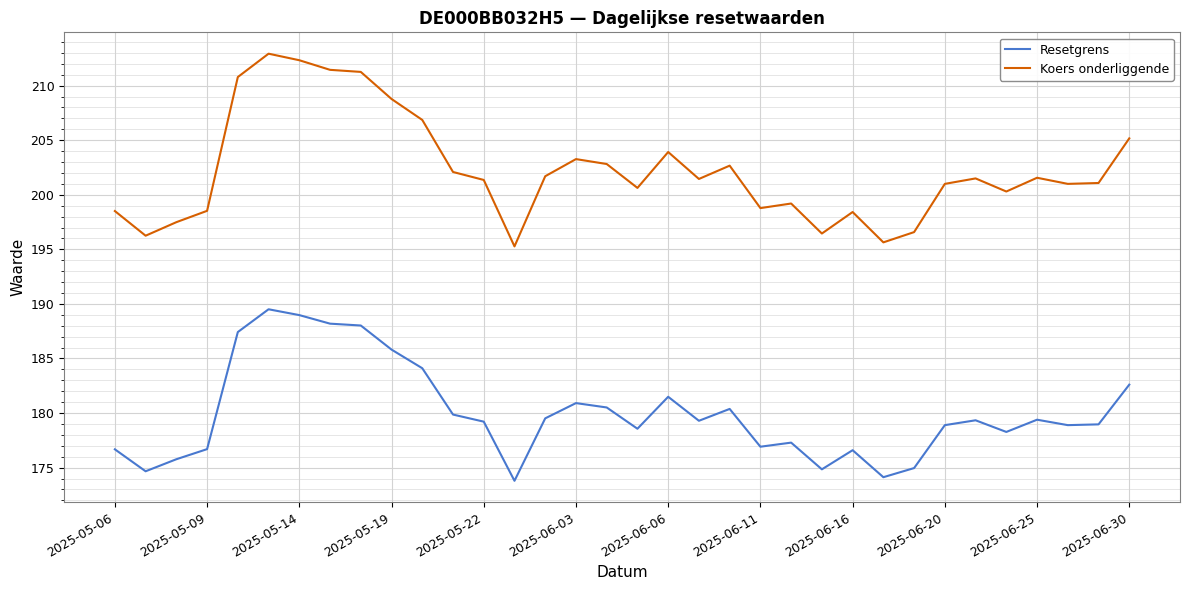

In Koers onderliggende, how many points are higher than both neighbors (excluding endpoints)?

8